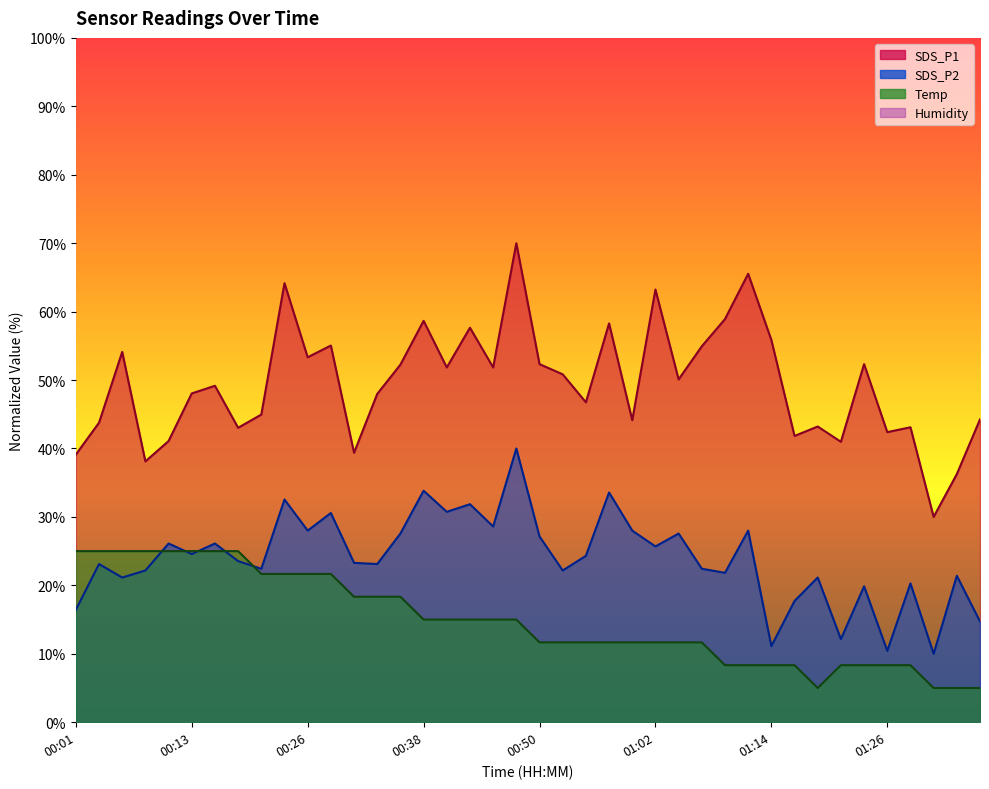

How many lines are shown in the chart?

3